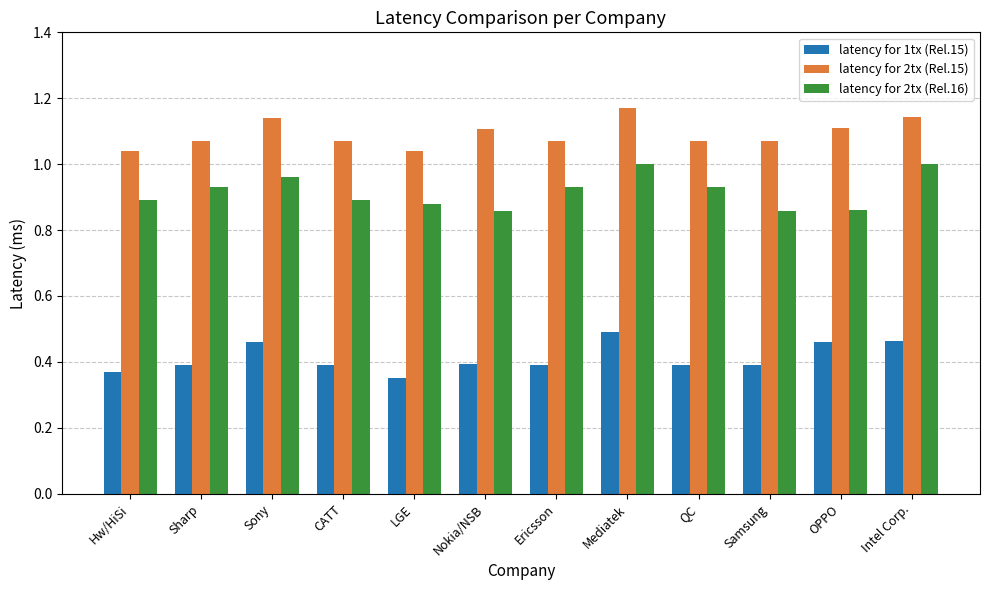

What is the sum of all latency for 1tx (Rel.15) values?

4.9